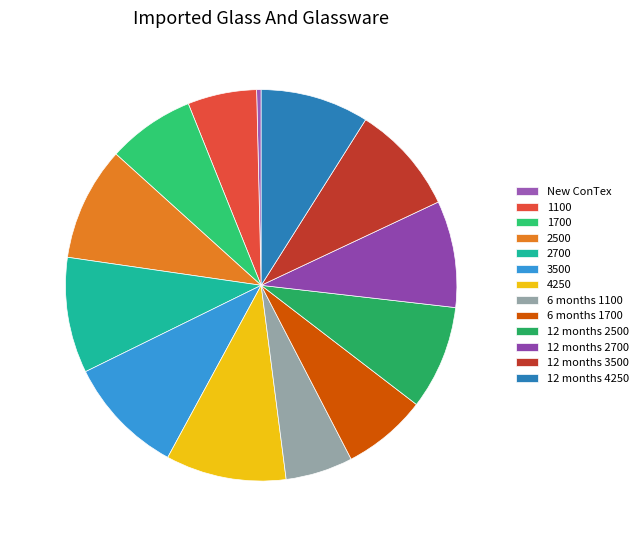

What is the largest slice in the pie chart?

4250